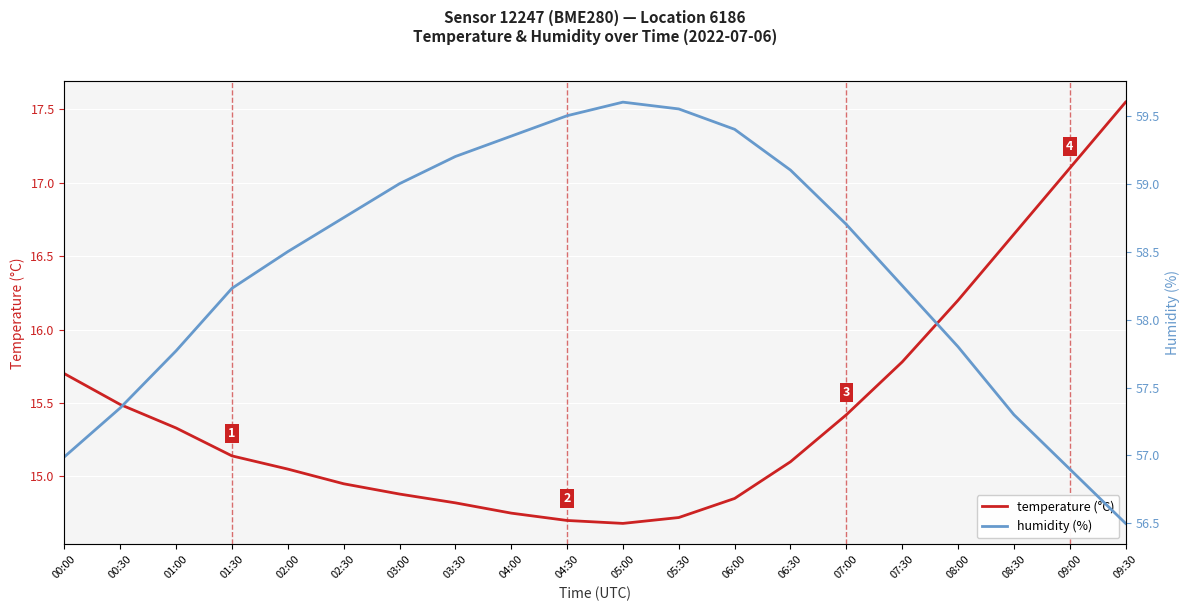

How many interior local valleys does the temperature (°C) series have?

1